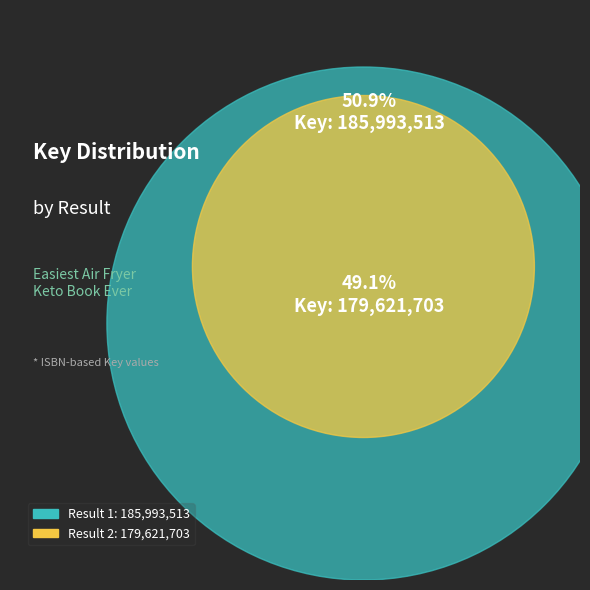

Which has a higher value, 2 or 1?

1